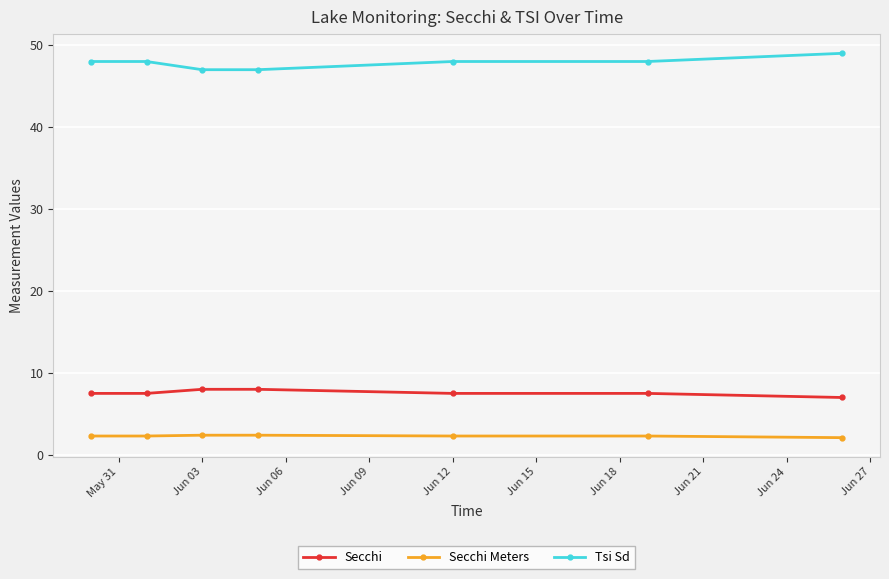

What is the sum of all Secchi Meters values?

16.1